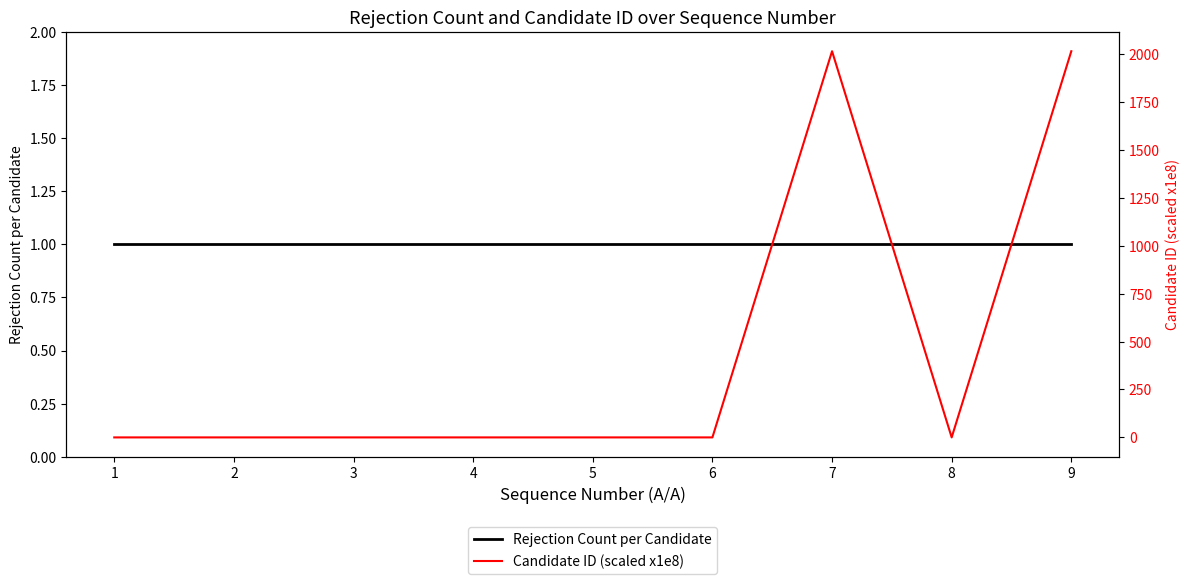

True or false: Rejection Count per Candidate has a value of 0.4 at 5.

False